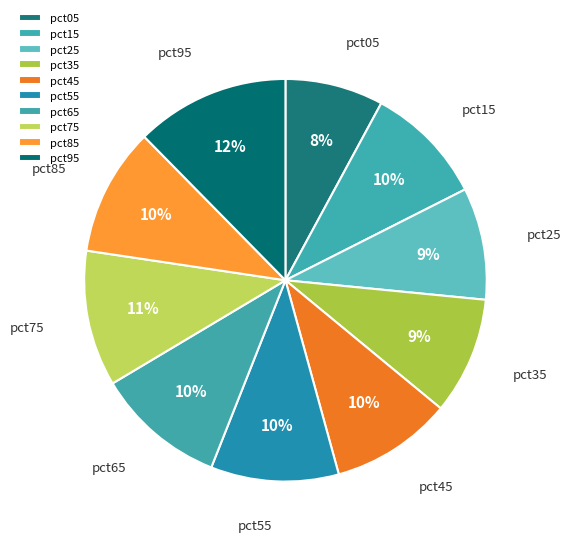

Is there a majority slice in this chart?

No